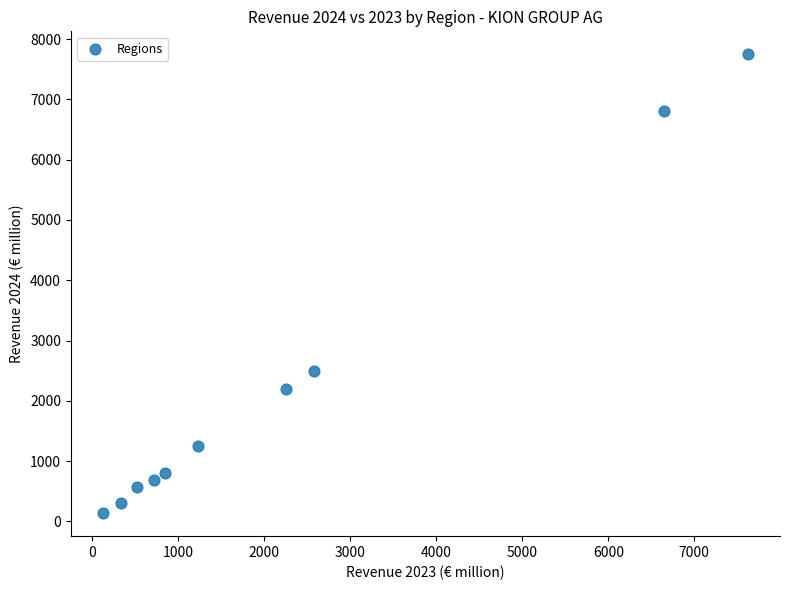

What Y value in the scatter plot is closest to 3941?

2501.2